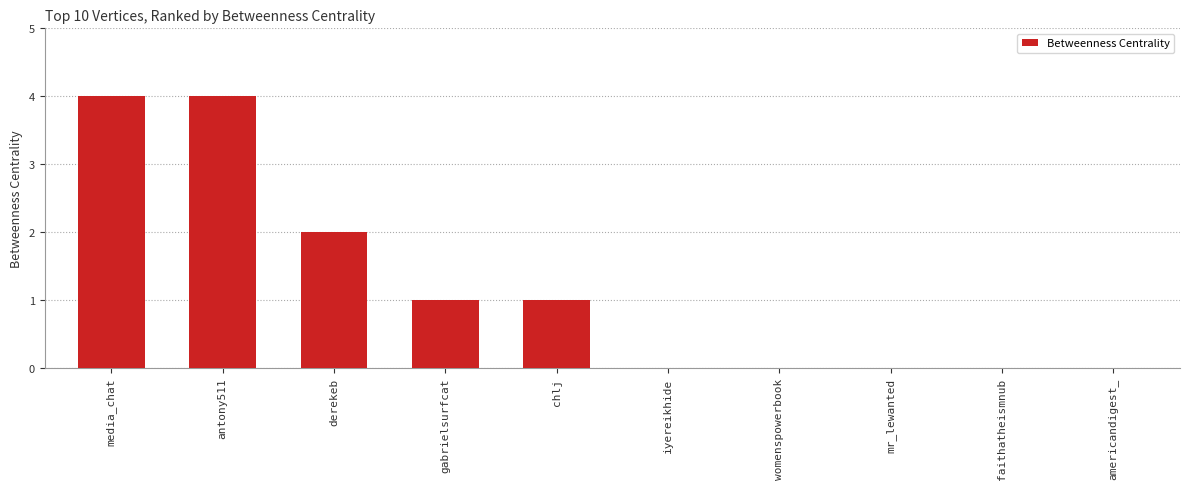

Reading left to right, what are all the values shown in this chart?

4	4	2	1	1	0	0	0	0	0